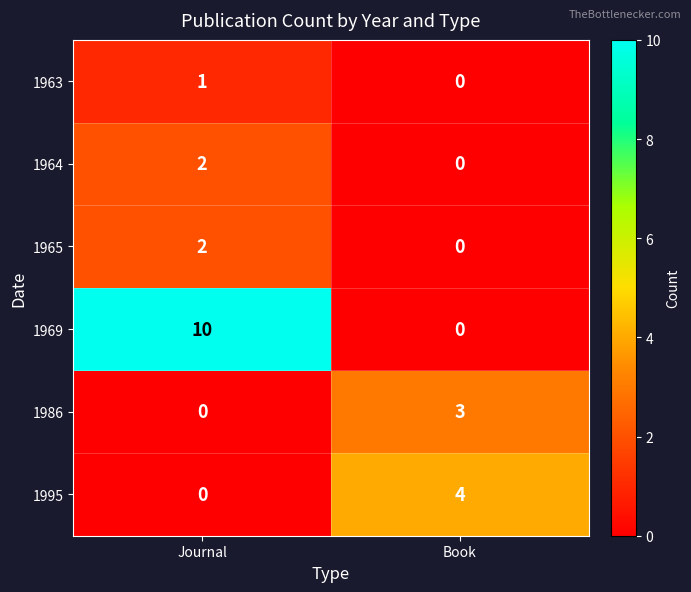

What is the difference between the 1995 values at Journal and Book?

4